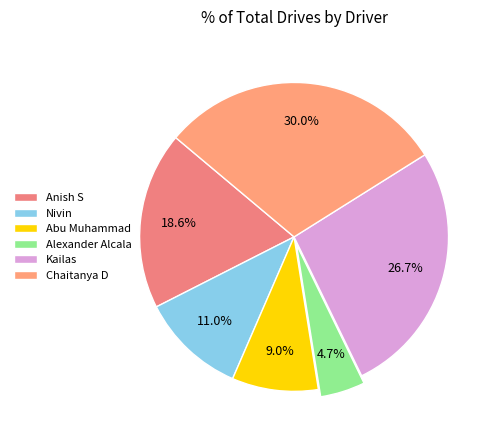

What is the largest slice in the pie chart?

Chaitanya D